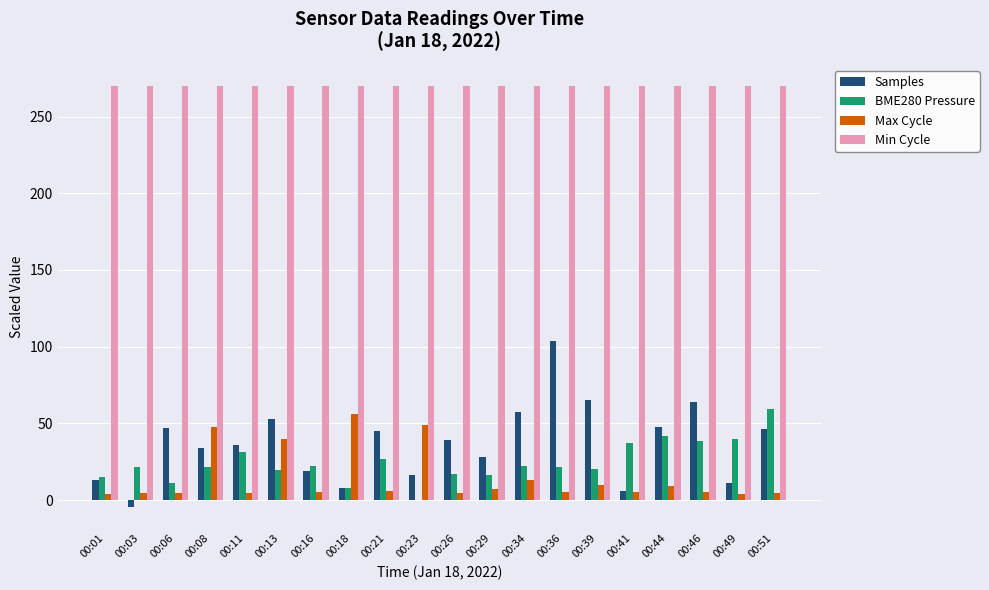

Is the value of BME280 Pressure at 00:23 greater than the value of Samples at 00:21?

No